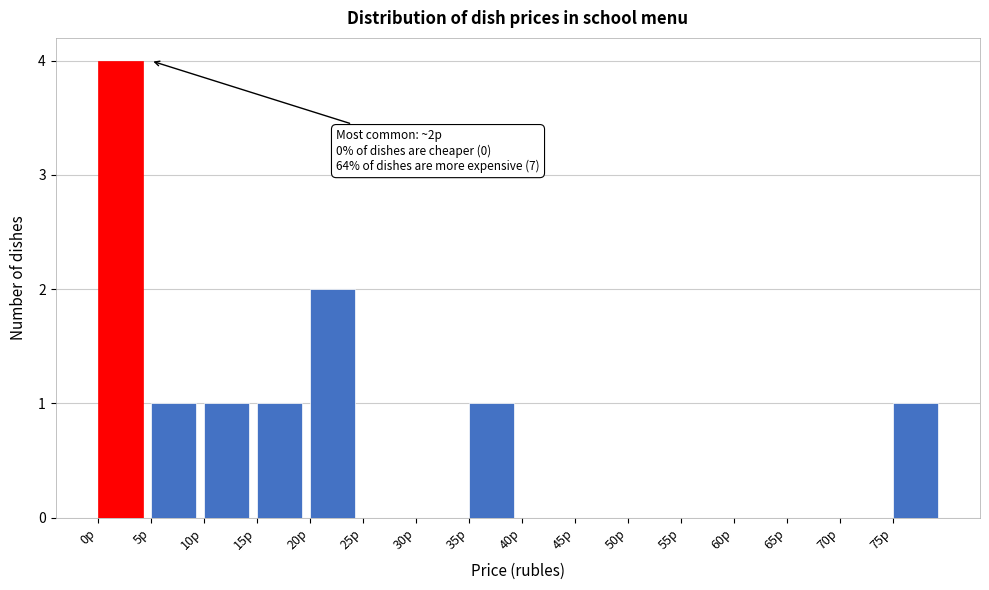

Which range on the x-axis has the tallest bar?

0 to 5